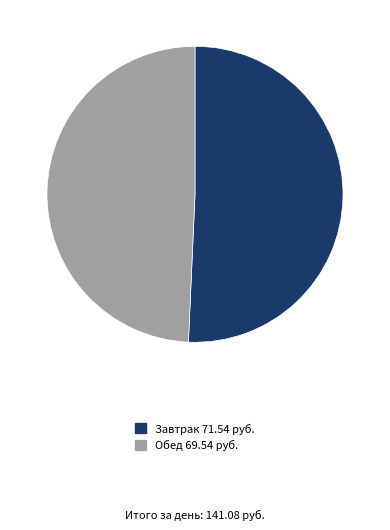

Which slice is the largest?

Завтрак